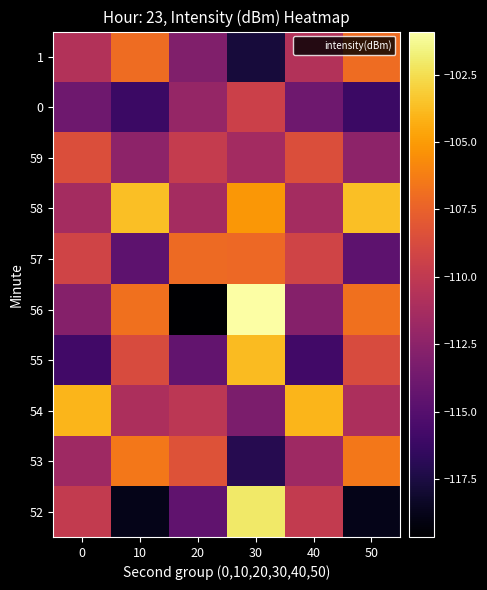

Which series has the largest range (max minus min)?

56